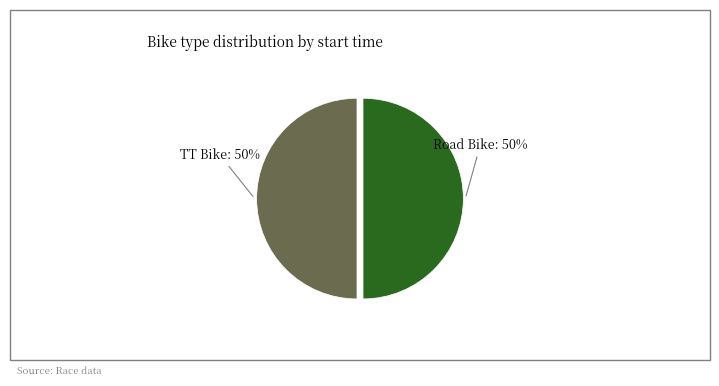

Count the number of slices in the pie.

2